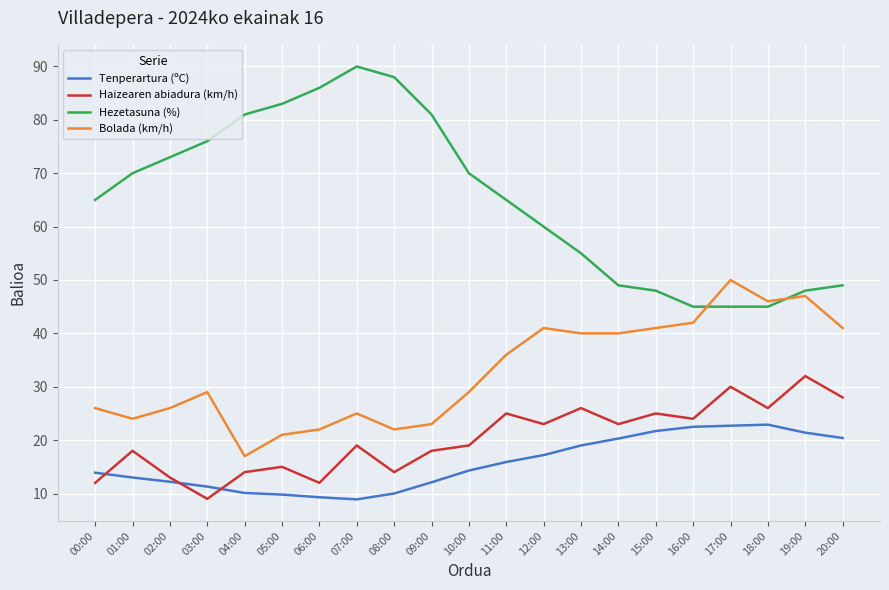

What is the total value across all series at 07:00?

142.9